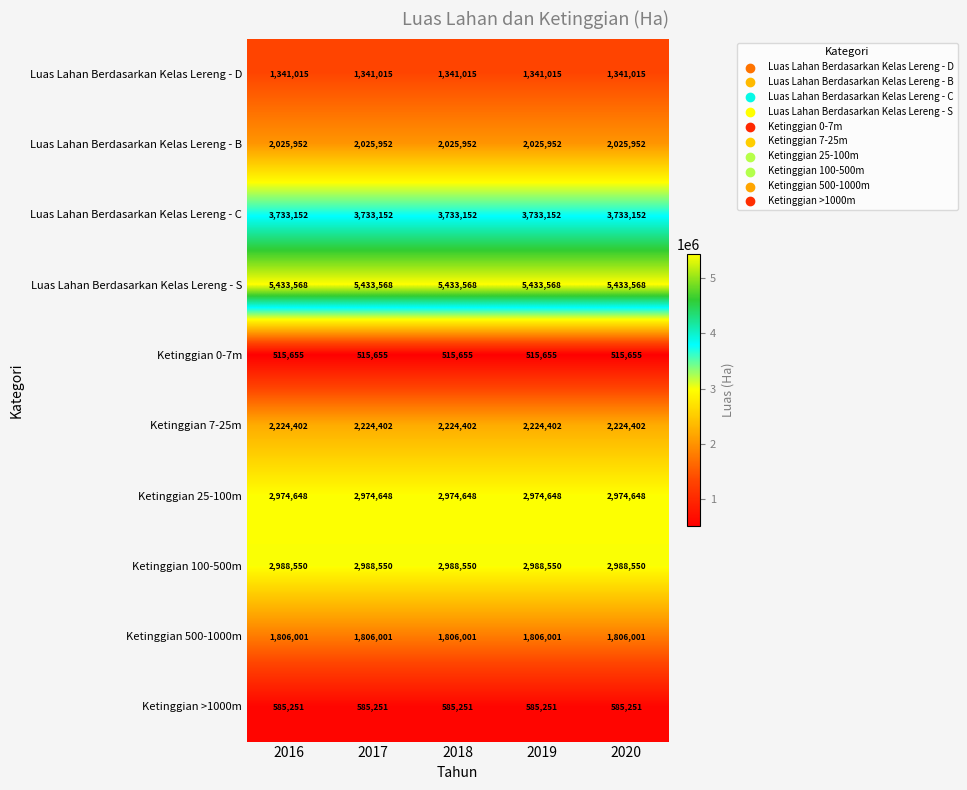

What is the spread (max minus min) of values at 2017?

4917913